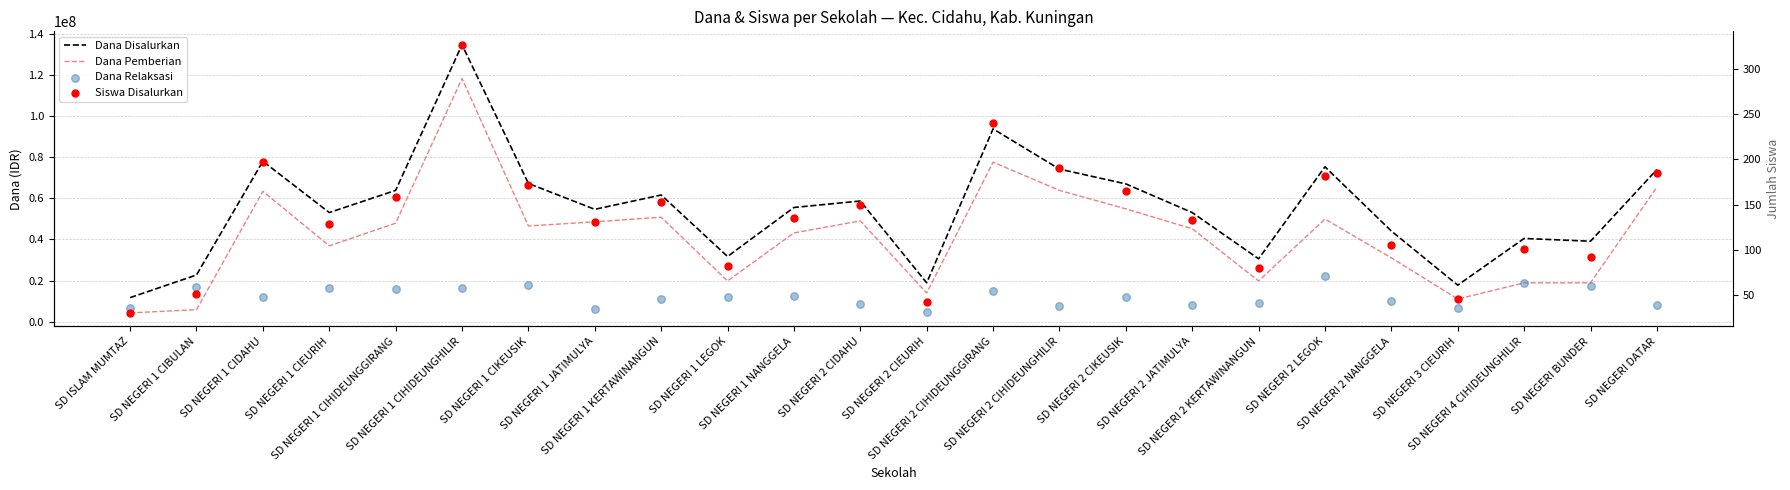

Is the value of Dana Disalurkan at SD NEGERI DATAR greater than the value of Siswa Disalurkan at SD NEGERI 1 CIEURIH?

Yes